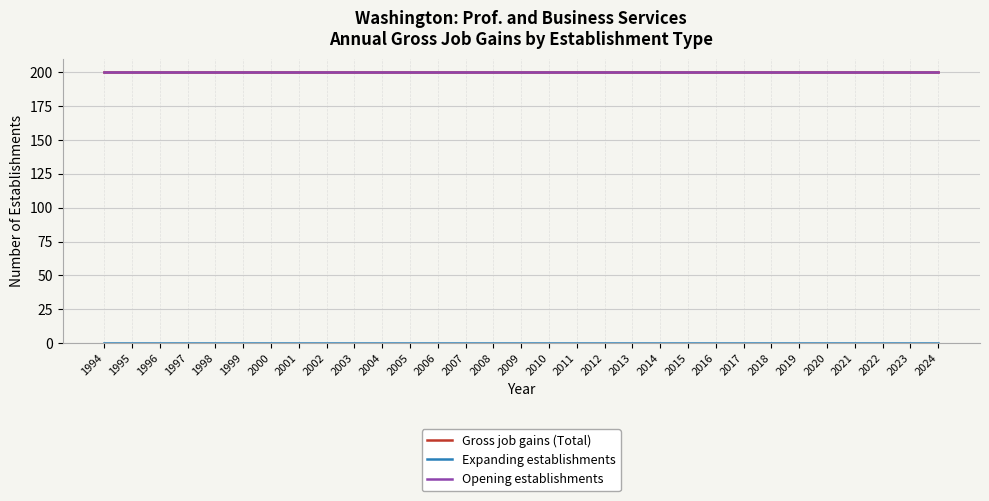

Is this an area chart (filled region under the line)?

No